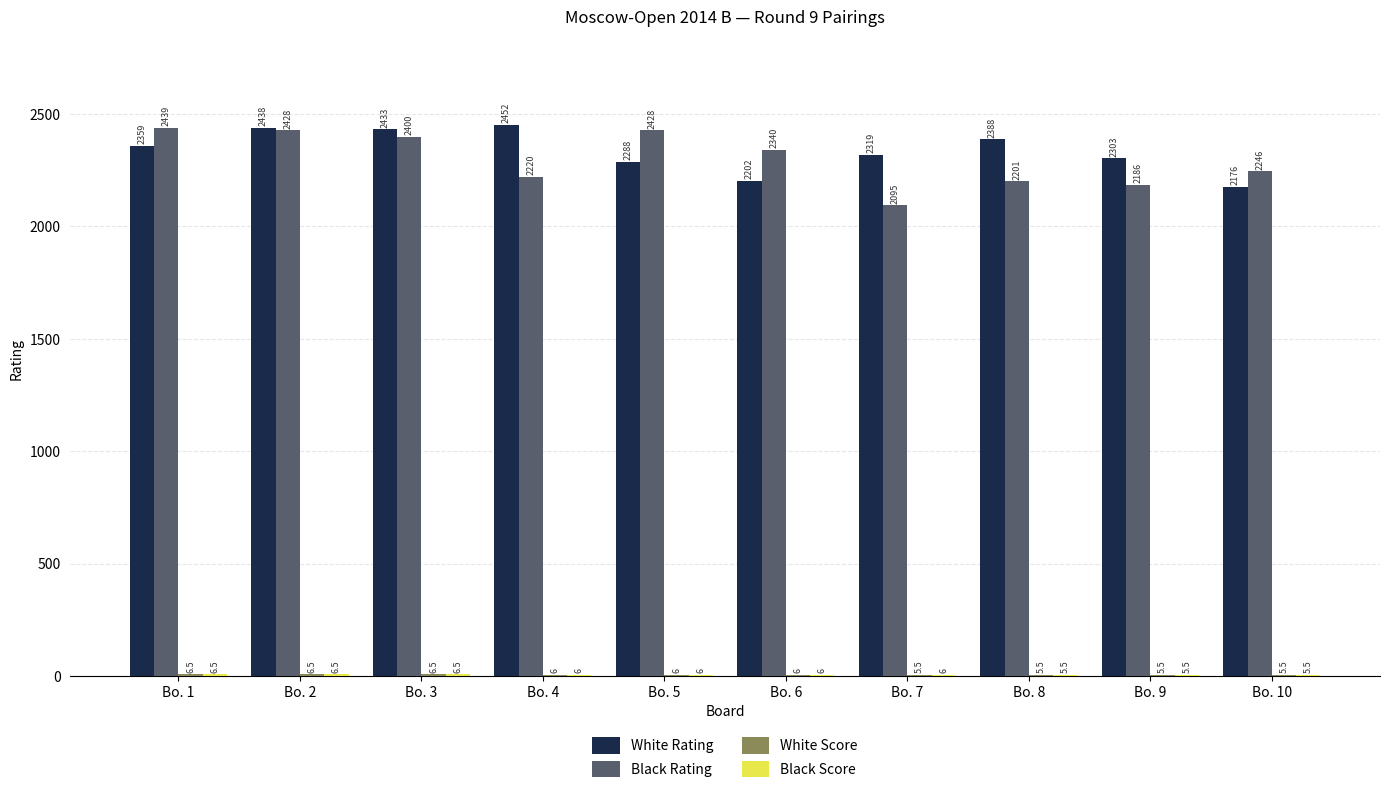

Is the value of White Rating at Bo. 7 greater than the value of Black Rating at Bo. 3?

No